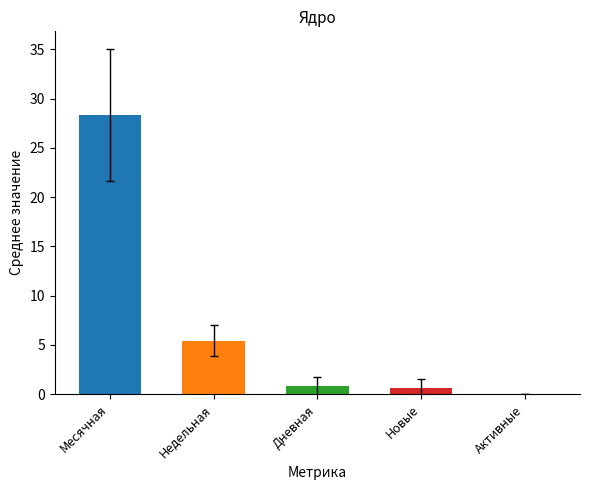

Between Активные and Месячная, which is larger?

Месячная